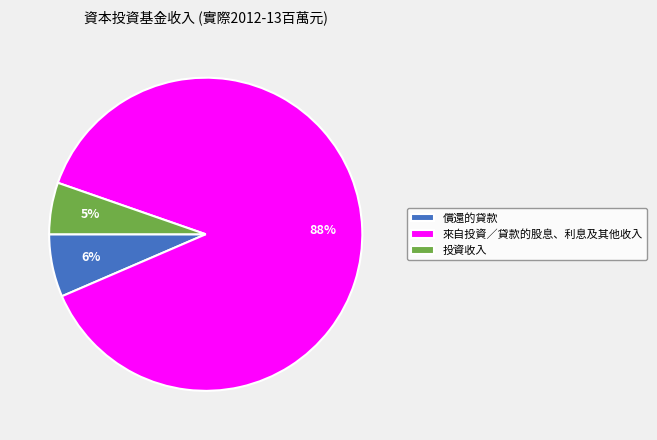

How many slices are in this pie chart?

3